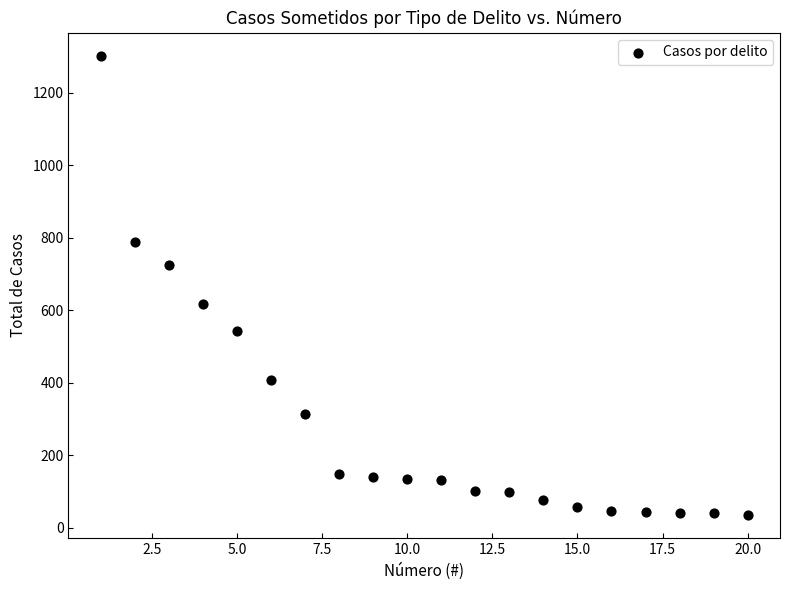

What is the range of Y values (max minus min)?

1267